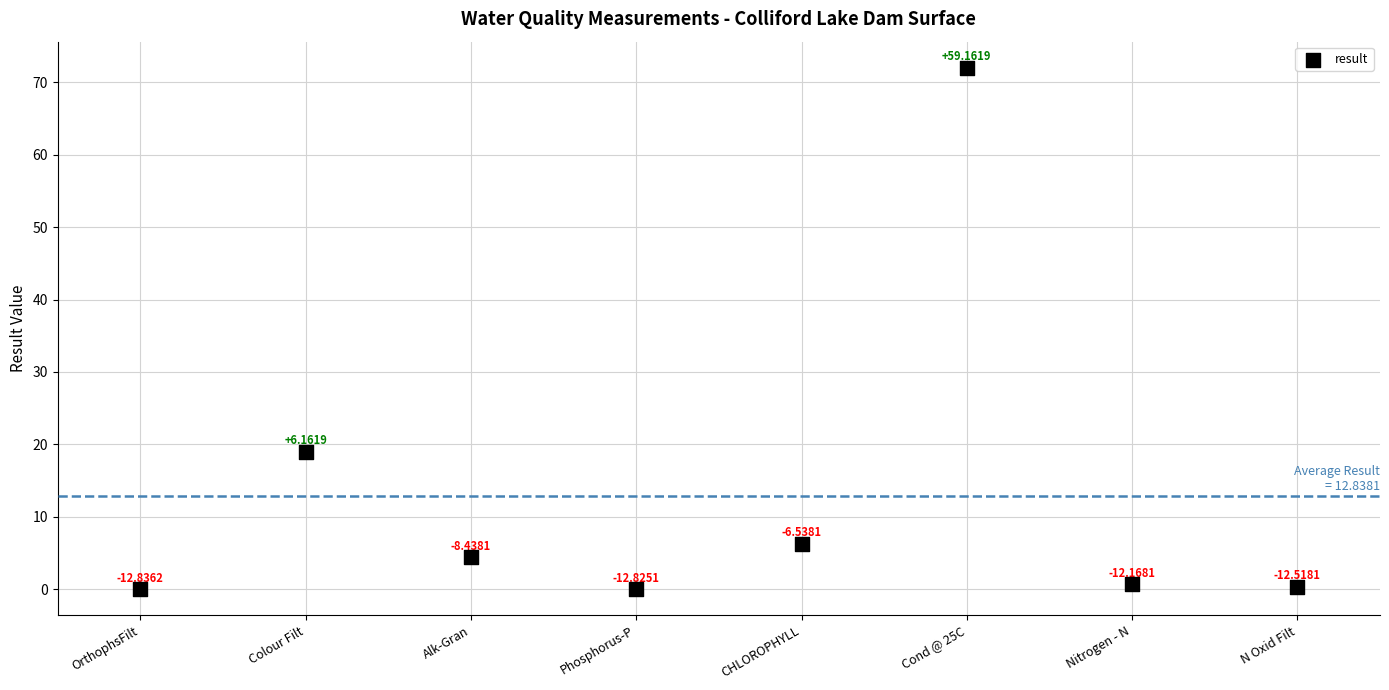

What is the average Y value?

12.8